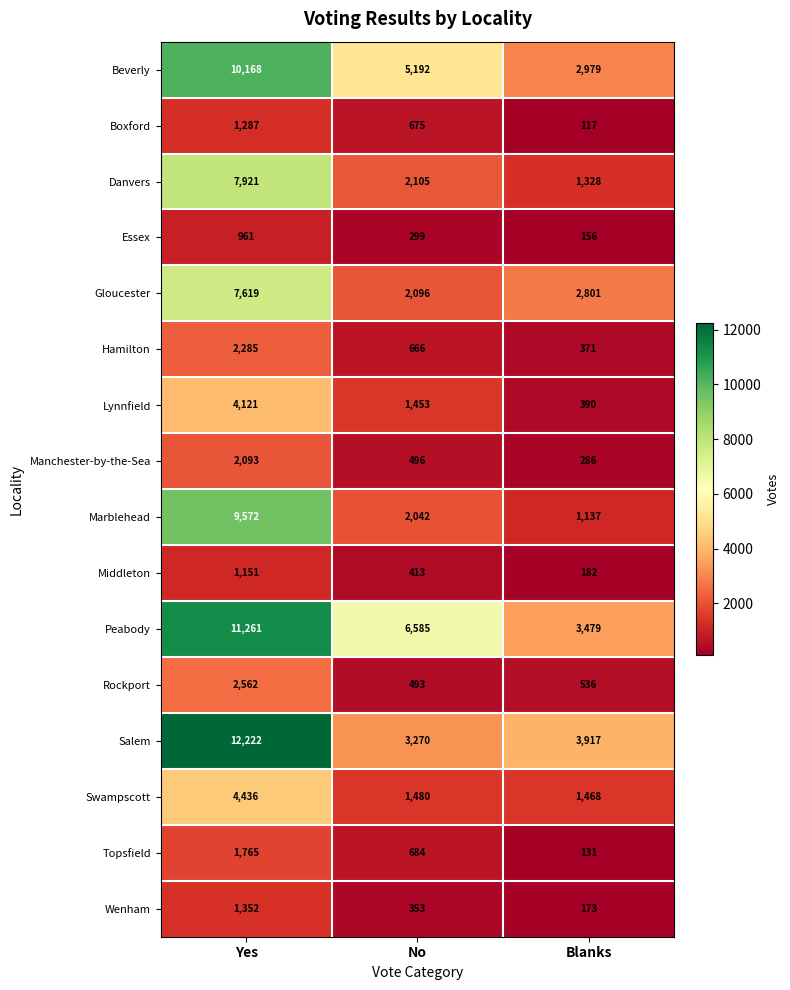

Where does the Swampscott series first go above 1480?

Yes